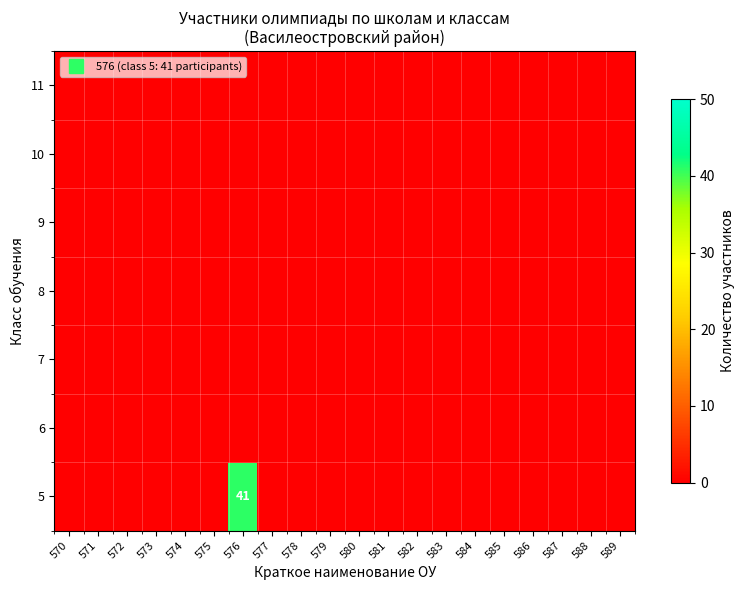

List the labels in order of 8 value, smallest first.

570, 571, 572, 573, 574, 575, 576, 577, 578, 579, 580, 581, 582, 583, 584, 585, 586, 587, 588, 589